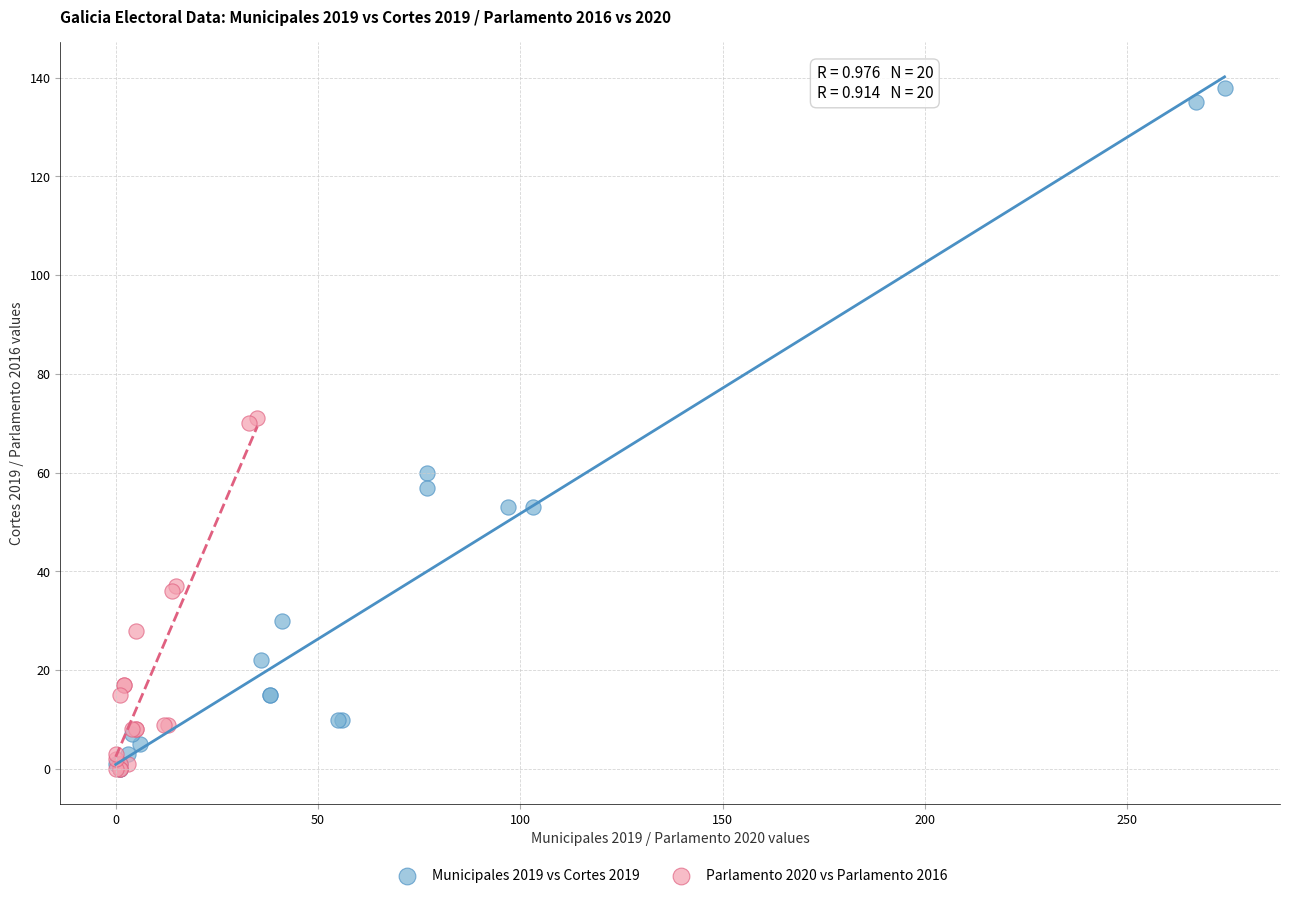

Which series has the widest spread of Y values?

Municipales 2019 vs Cortes 2019